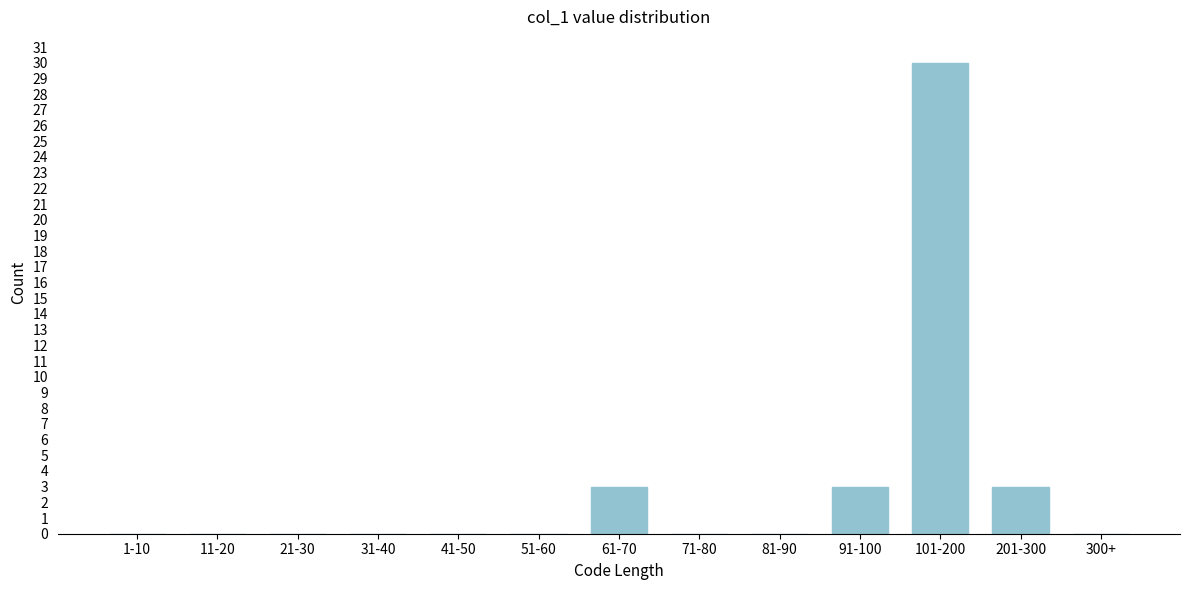

Reading right to left, list all the values displayed in this chart.

300+=0	201-300=3	101-200=30	91-100=3	81-90=0	71-80=0	61-70=3	51-60=0	41-50=0	31-40=0	21-30=0	11-20=0	1-10=0